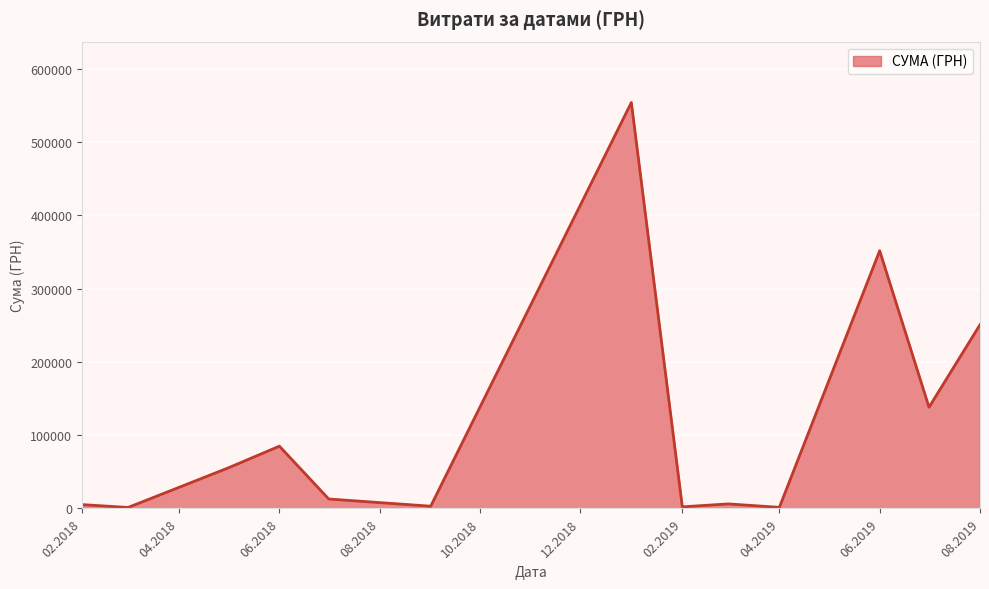

What is the greatest value displayed?

554105.6